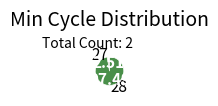

What is the ratio of the value at 28 to the value at 27?

38.8